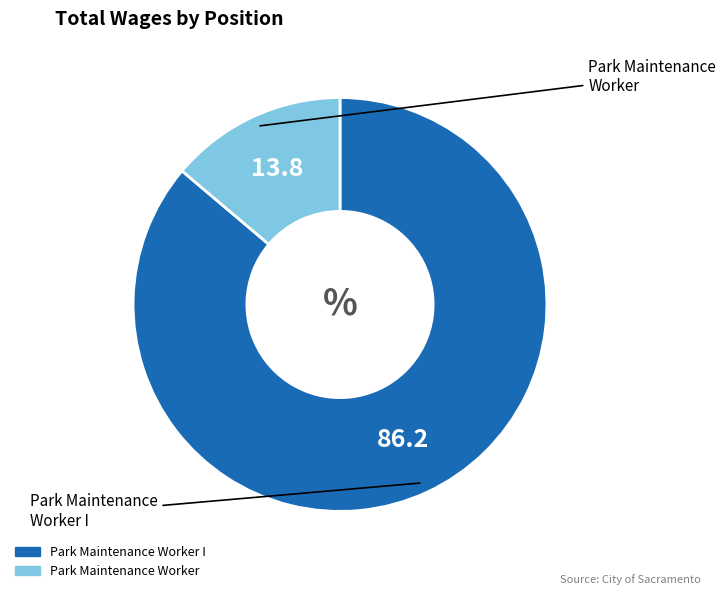

How many segments does this pie chart have?

2